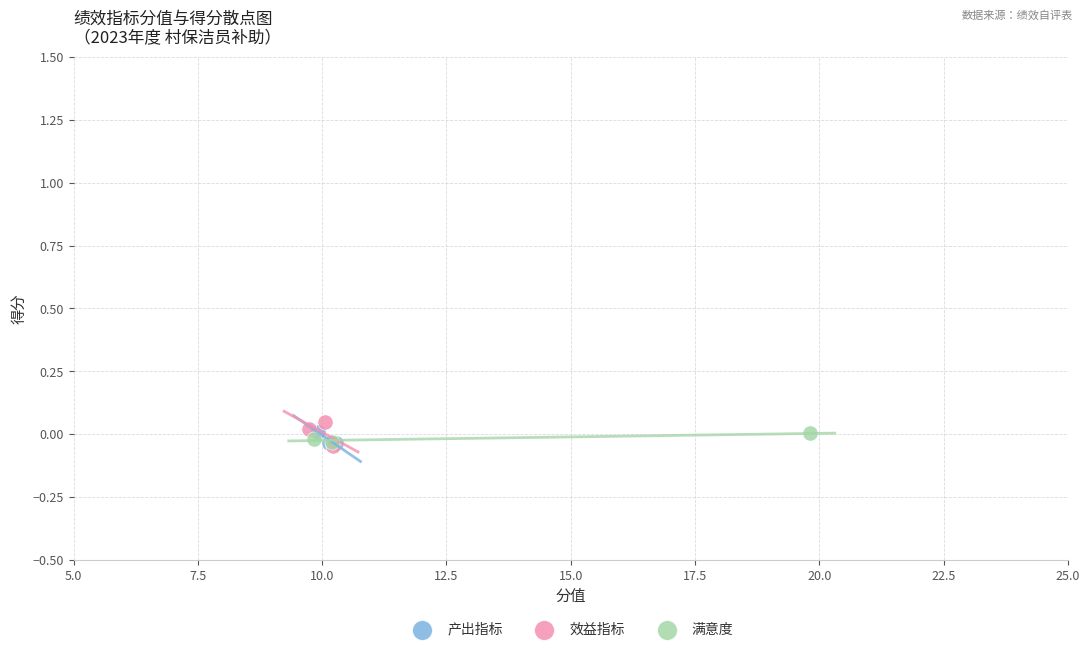

What are all the series names shown in the legend?

产出指标, 效益指标, 满意度